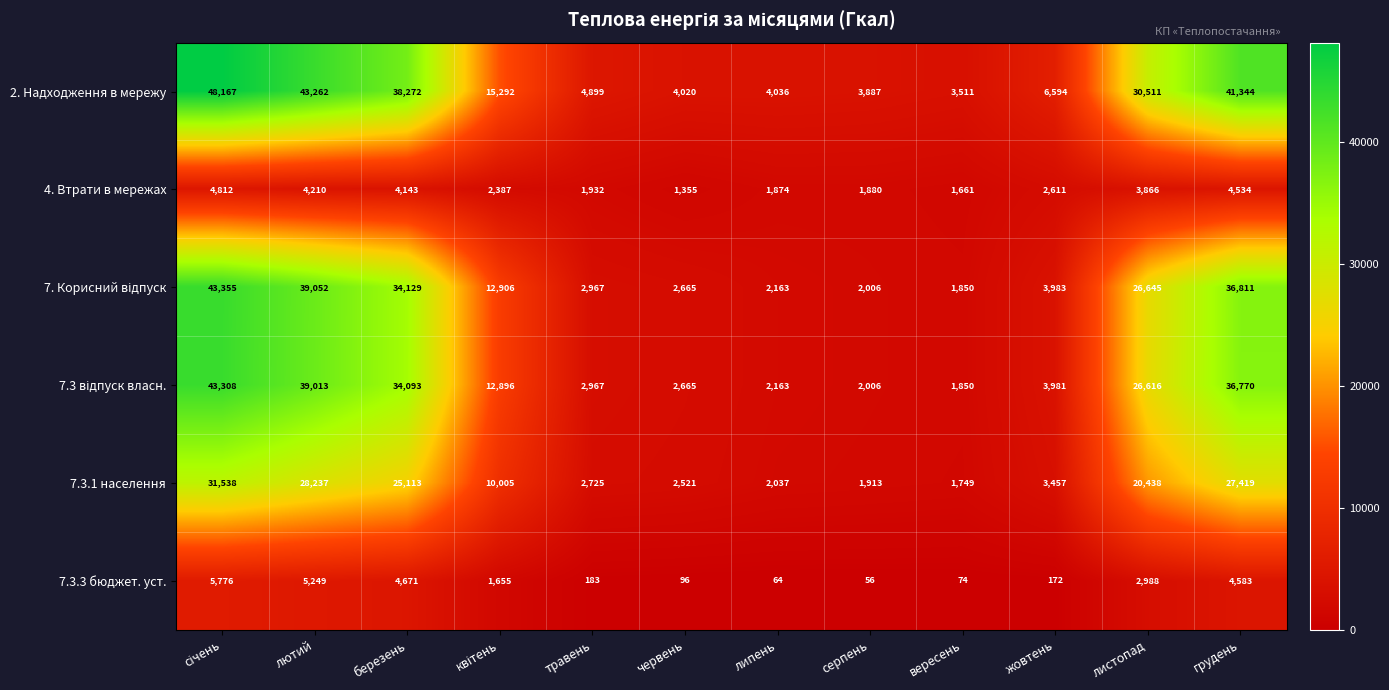

What is the maximum value shown in the chart?

48167